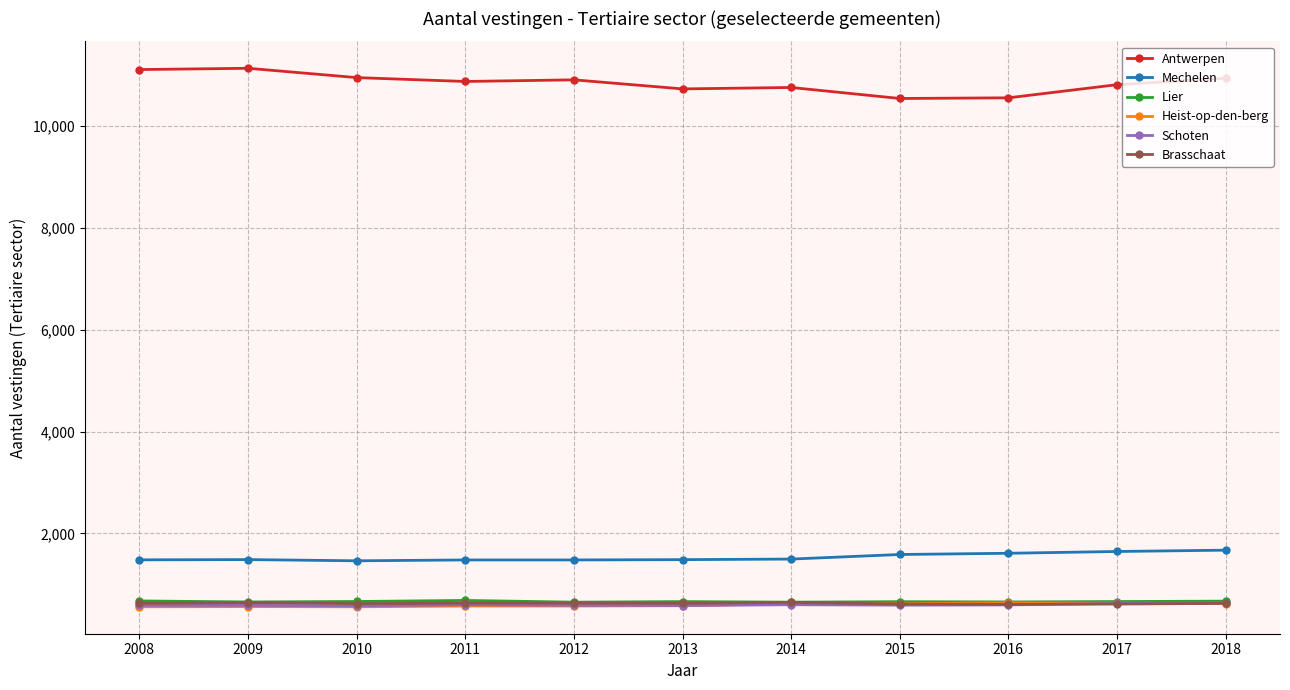

The value of Brasschaat at 2015 is 136. True or false?

False